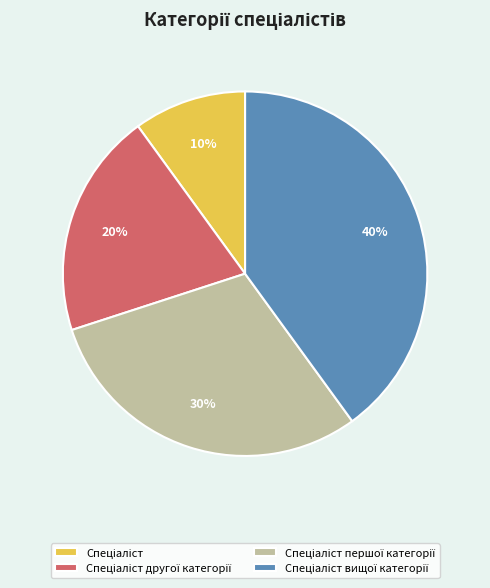

To the nearest percent, what is the difference between the largest and smallest slice percentages?

30%